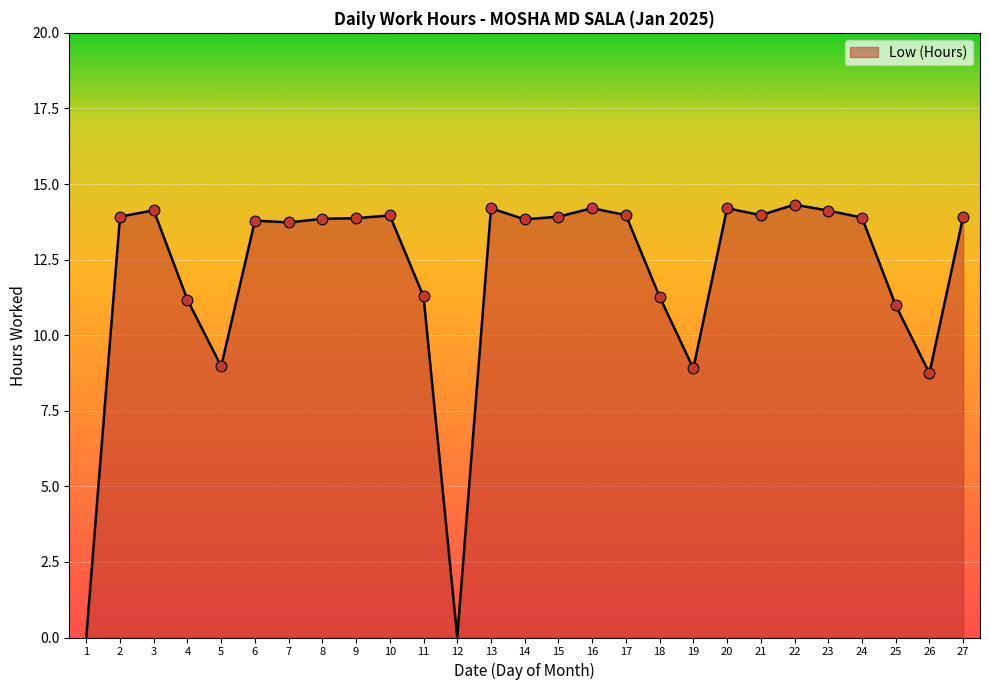

What is the change in value from 18 to 26?

-2.5